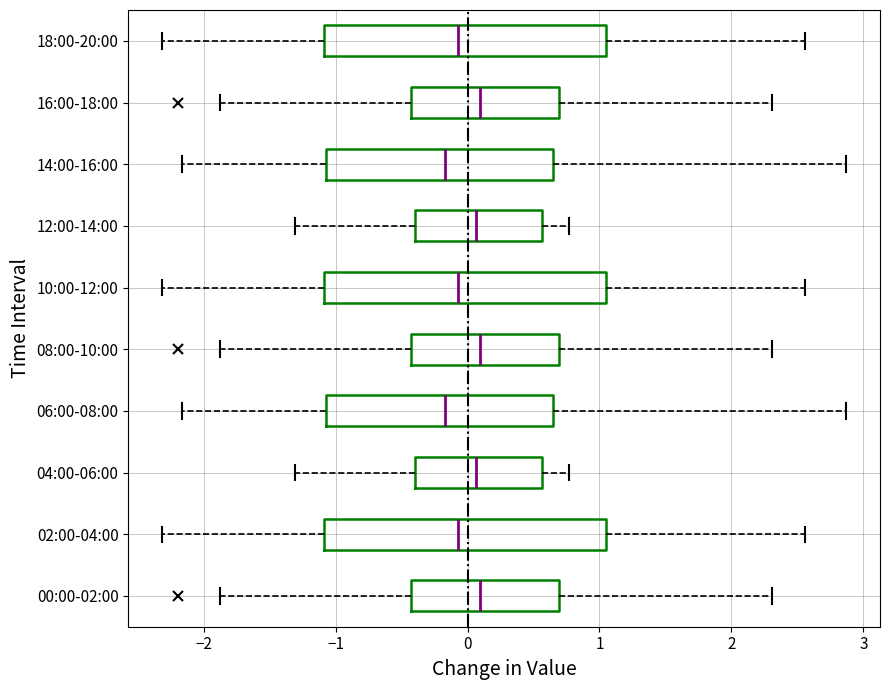

Reading bottom to top, read every box against the x-axis: the position of its median line, the range the box covers, and the ends of its whiskers. The values are not printed on the chart, so give them approximately, as read against the axis.

00:00-02:00: median 0.1, box -0.4 to 0.7, whiskers -1.9 to 2.3
02:00-04:00: median -0.1, box -1.1 to 1.1, whiskers -2.3 to 2.6
04:00-06:00: median 0.1, box -0.4 to 0.6, whiskers -1.3 to 0.8
06:00-08:00: median -0.2, box -1.1 to 0.6, whiskers -2.2 to 2.9
08:00-10:00: median 0.1, box -0.4 to 0.7, whiskers -1.9 to 2.3
10:00-12:00: median -0.1, box -1.1 to 1.1, whiskers -2.3 to 2.6
12:00-14:00: median 0.1, box -0.4 to 0.6, whiskers -1.3 to 0.8
14:00-16:00: median -0.2, box -1.1 to 0.6, whiskers -2.2 to 2.9
16:00-18:00: median 0.1, box -0.4 to 0.7, whiskers -1.9 to 2.3
18:00-20:00: median -0.1, box -1.1 to 1.1, whiskers -2.3 to 2.6